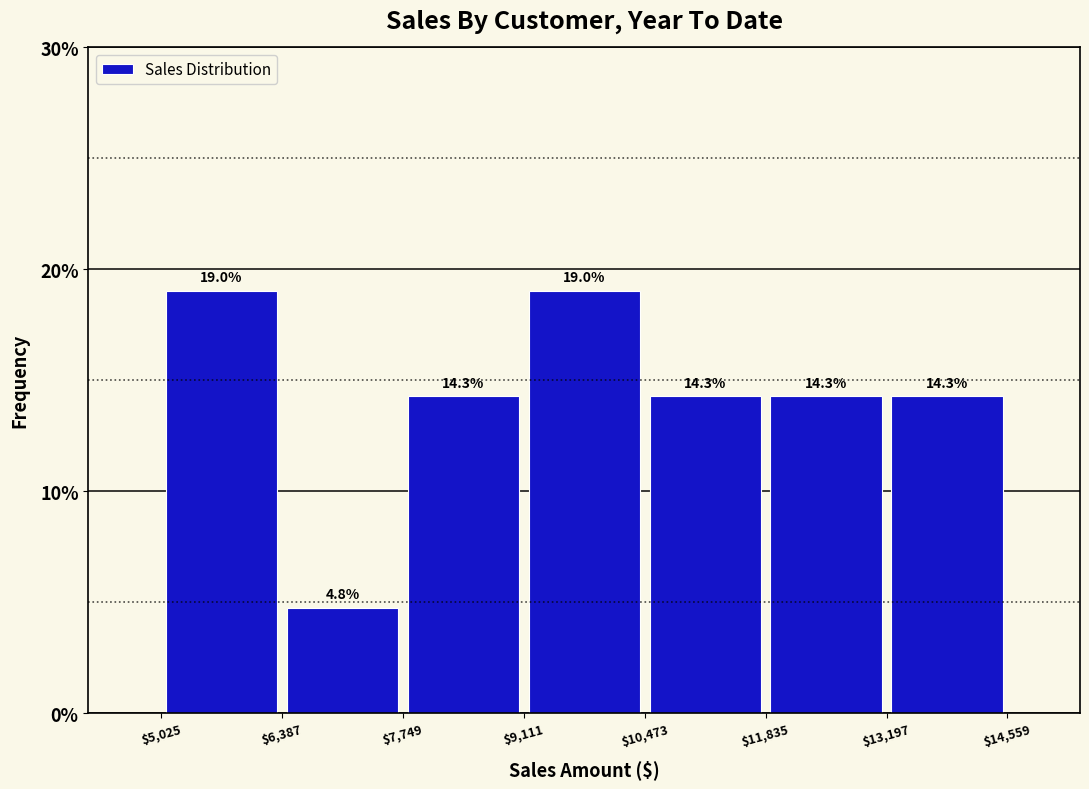

Reading left to right, list every bar in this chart as the range it spans on the x-axis followed by its height.

$5,025 to $6,387: 19.0
$6,387 to $7,749: 4.8
$7,749 to $9,111: 14.3
$9,111 to $10,473: 19.0
$10,473 to $11,835: 14.3
$11,835 to $13,197: 14.3
$13,197 to $14,559: 14.3